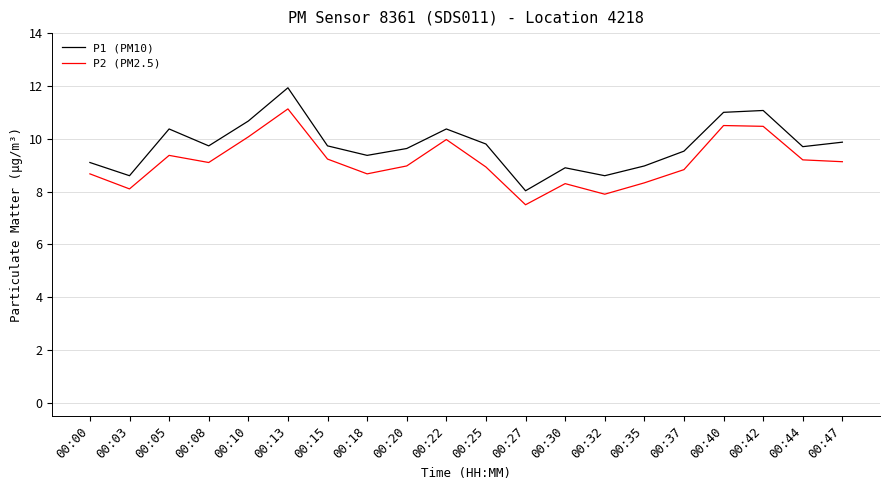

How many lines are shown in the chart?

2